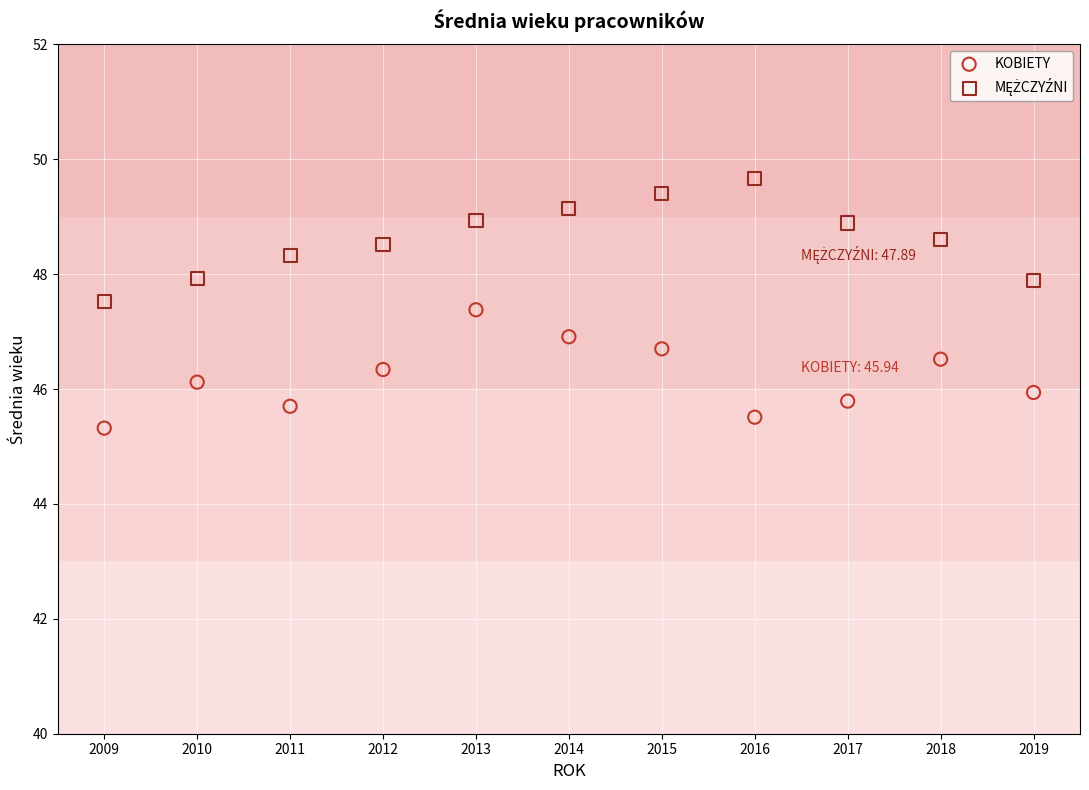

Which series reaches the minimum Y coordinate?

KOBIETY